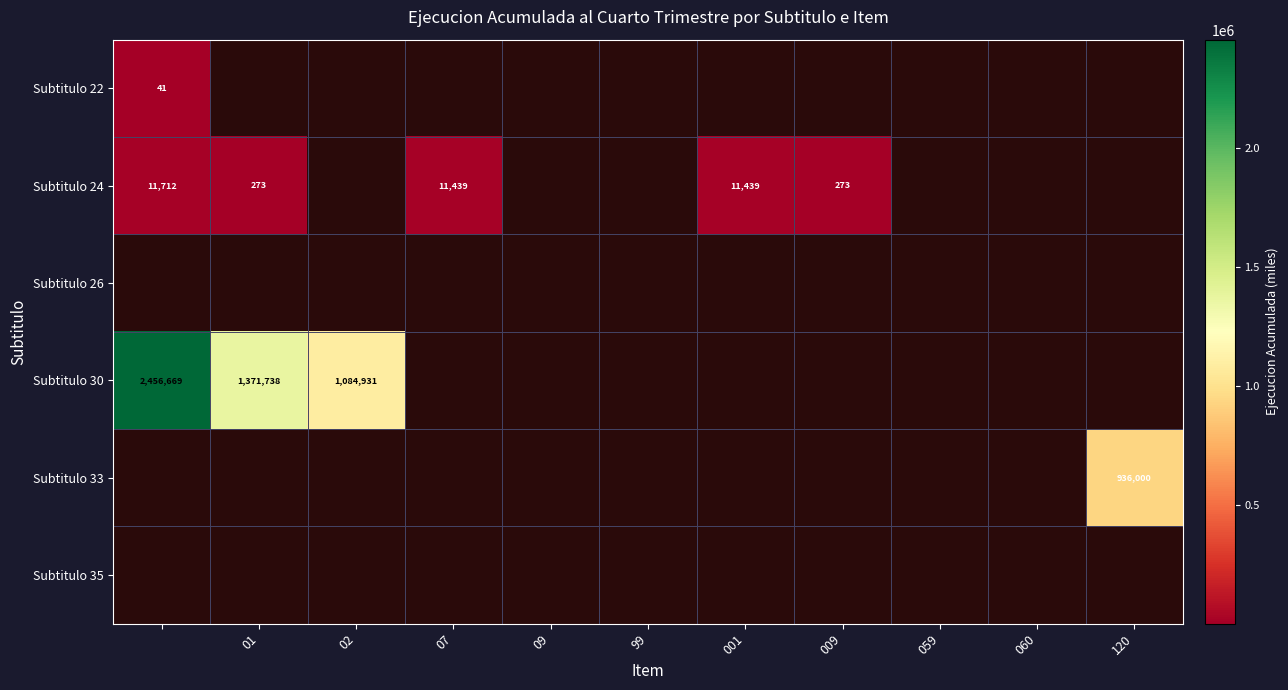

True or false: Subtitulo 24 has a value of 273 at 01.

True